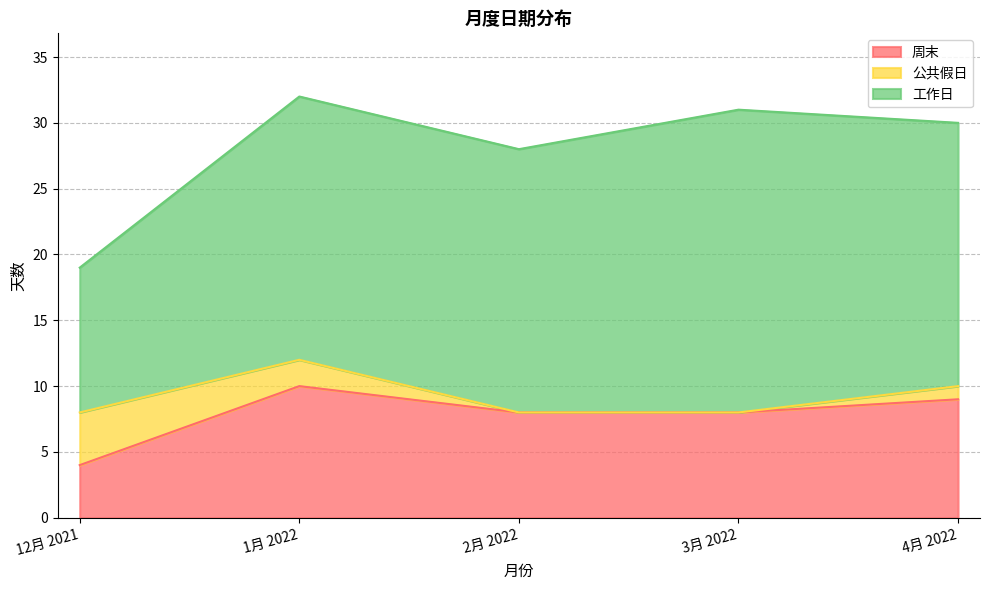

True or false: 公共假日 and 周末 cross at least once.

False